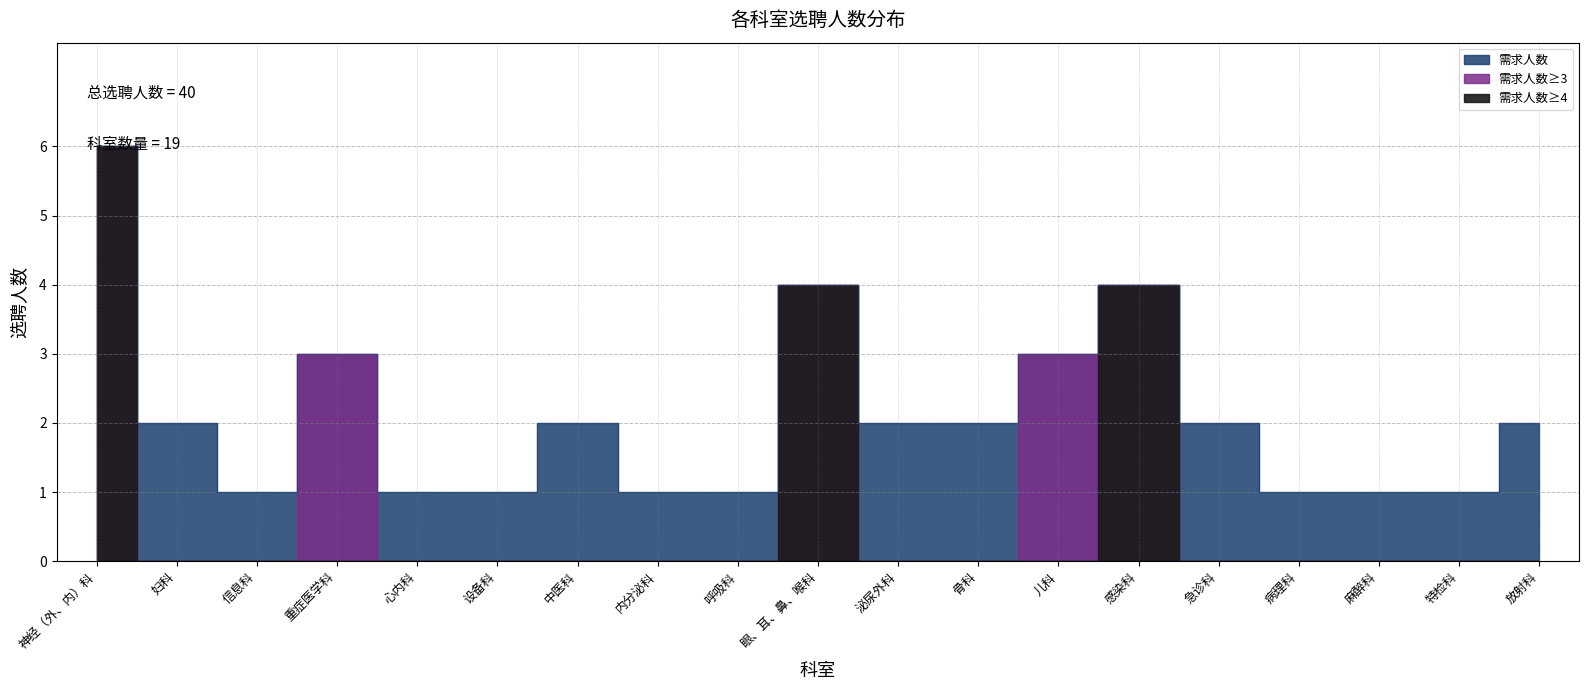

What is the label of the 10th point from the left?

眼、耳、鼻、喉科